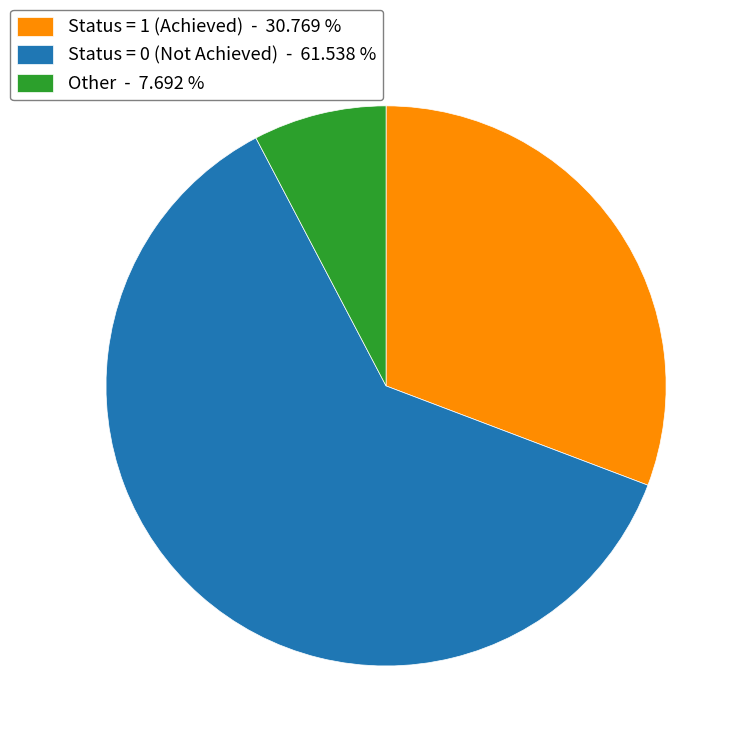

Do Status = 1 (Achieved) - 30.769 % and Status = 0 (Not Achieved) - 61.538 % together represent more than half of the pie?

Yes